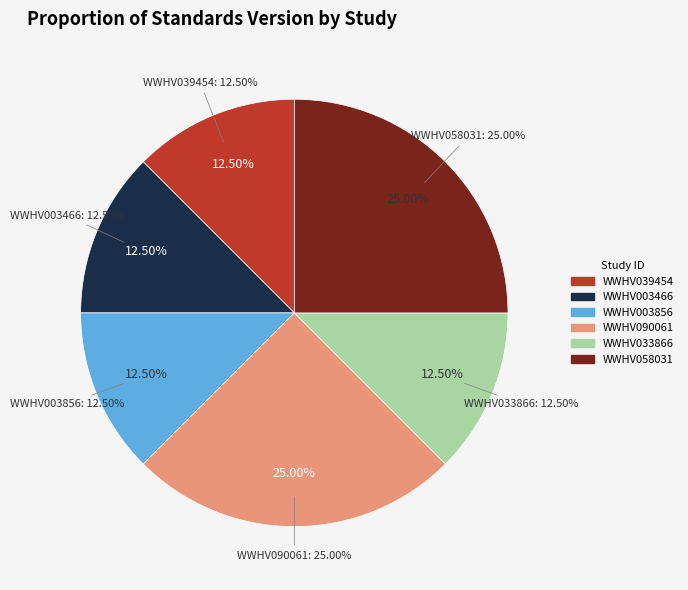

Combined, what portion of the pie is WWHV058031 and WWHV039454?

37.5%